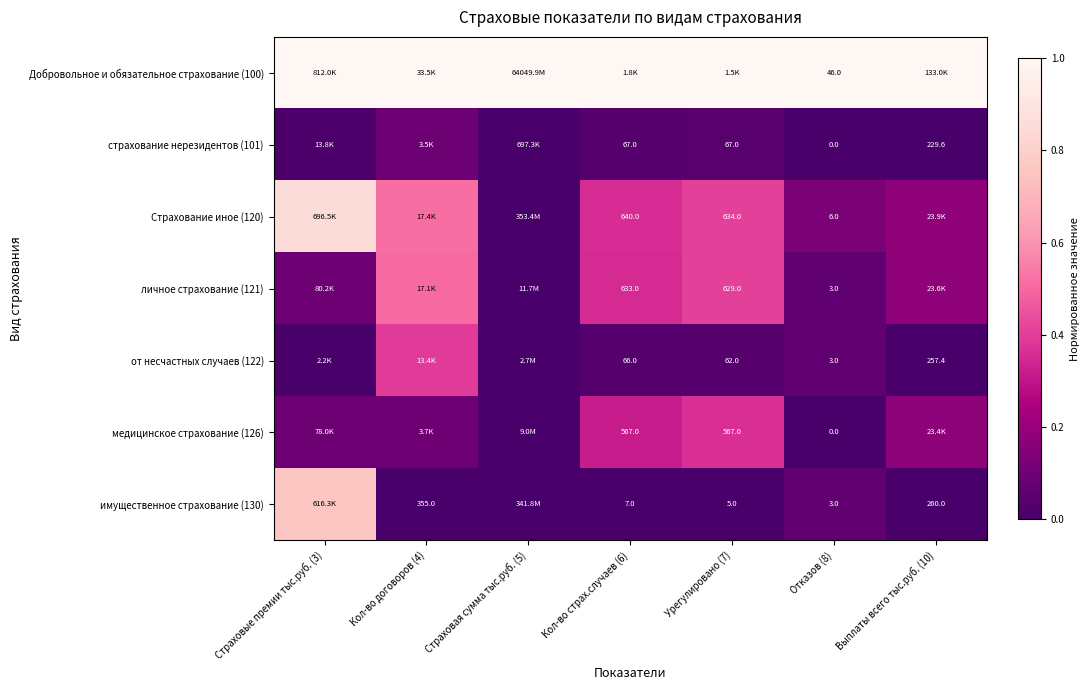

Rank the series at Страховая сумма тыс.руб. (5) from highest to lowest value.

Добровольное и обязательное страхование (100), Страхование иное (120), имущественное страхование (130), личное страхование (121), медицинское страхование (126), от несчастных случаев (122), страхование нерезидентов (101)